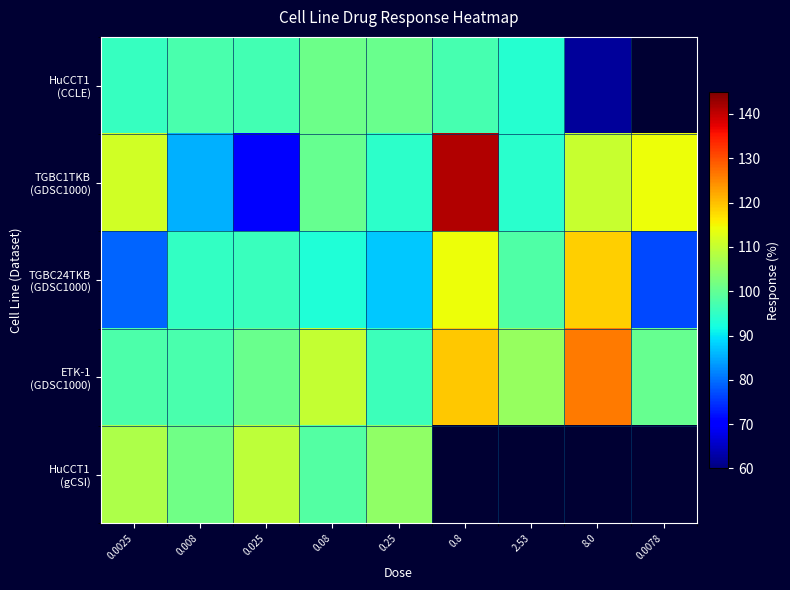

Which series changed the most between 0.025 and 0.8?

TGBC1TKB (GDSC1000)